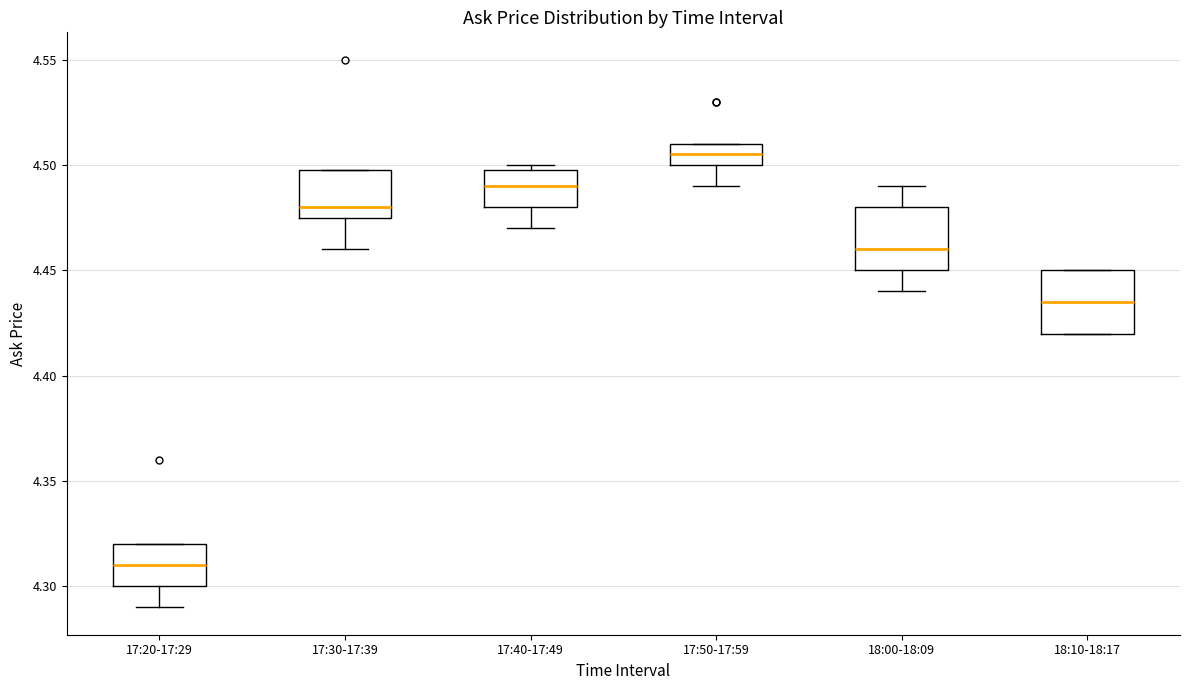

Where does the median line of the box for 17:30-17:39 sit on the y-axis? The values are not printed on the chart, so give them approximately, as read against the axis.

4.480